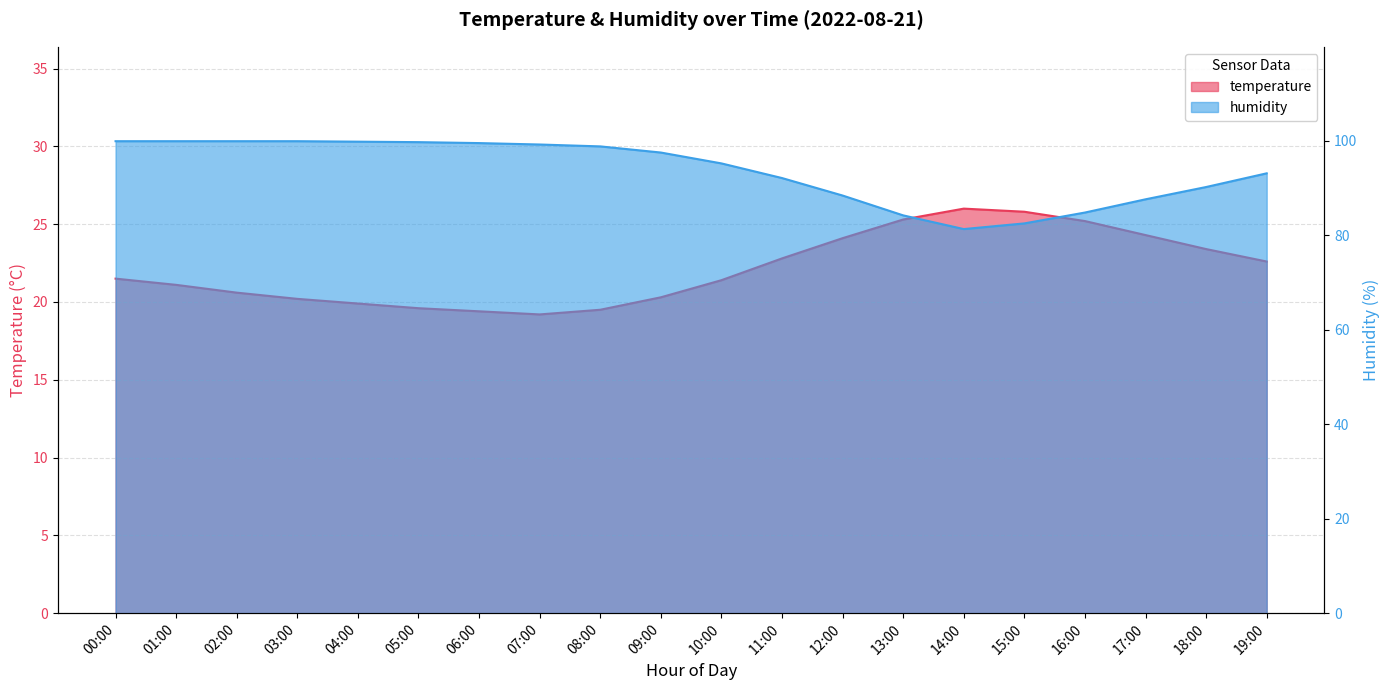

True or false: humidity and temperature cross at least once.

False